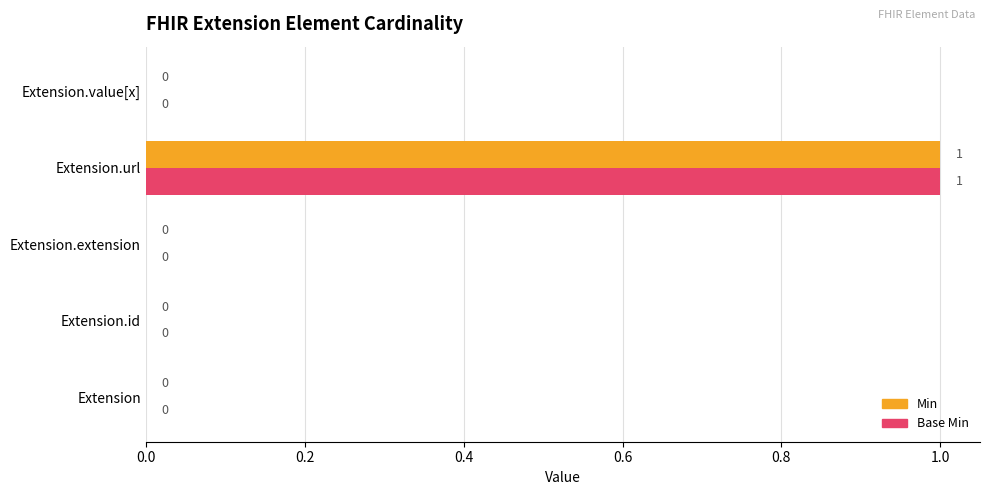

At which category is the sum across all series the highest?

Extension.url